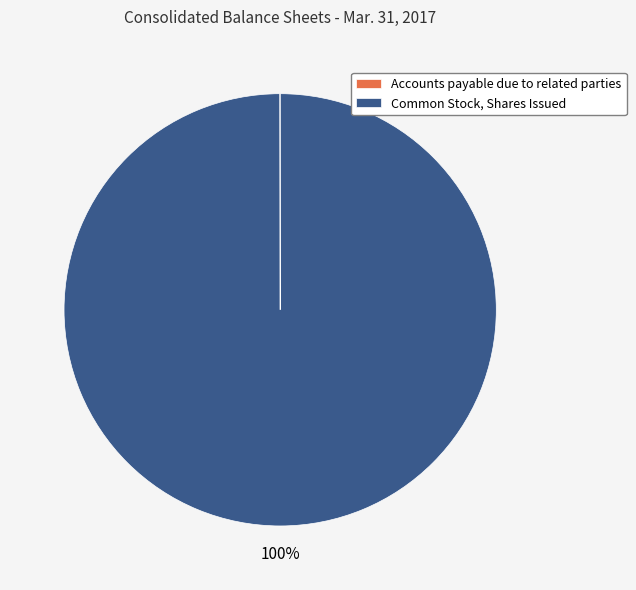

Is it true that Common Stock, Shares Issued is 95% of the pie?

False